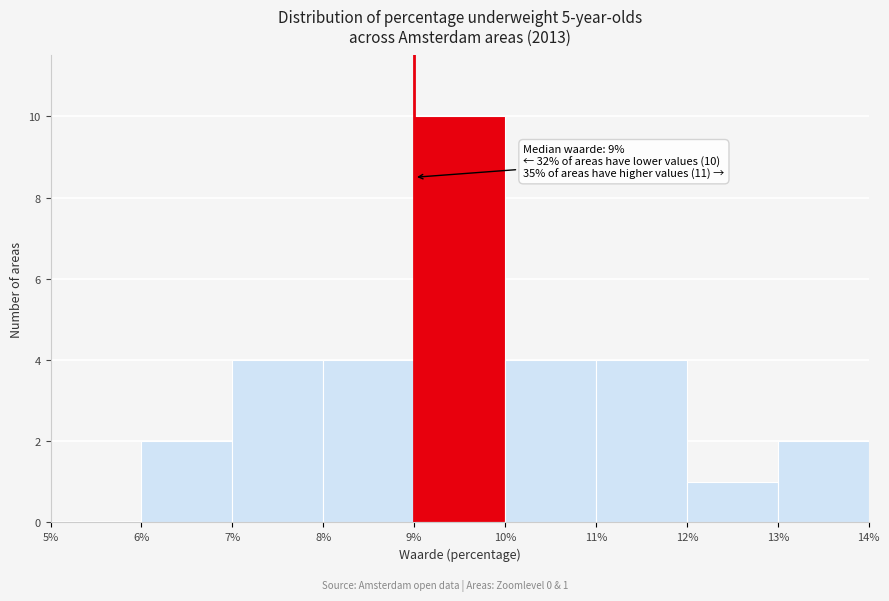

Over which range of the x-axis is the bar tallest?

9% to 10%